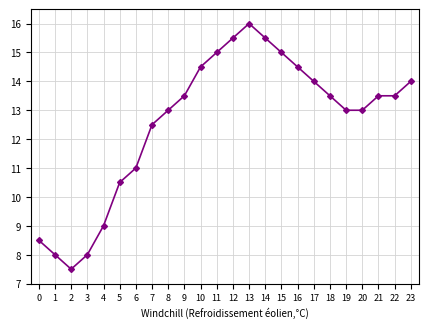

Which label corresponds to the largest value in the chart?

13